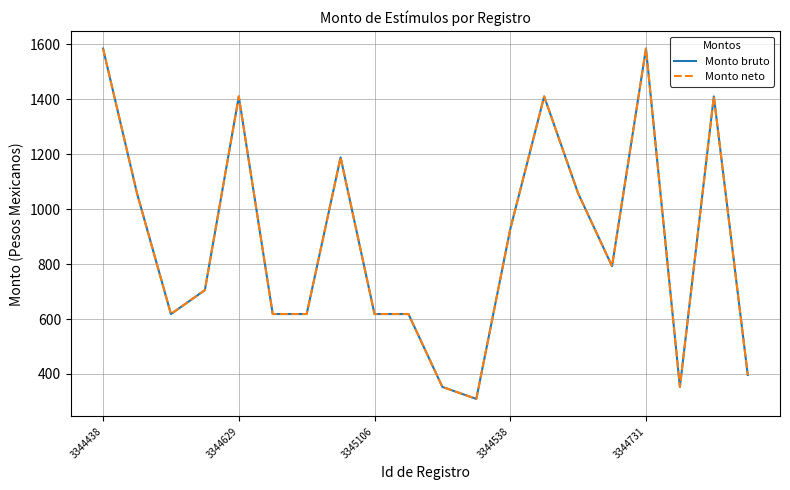

Does the chart display data point markers on the line(s)?

No